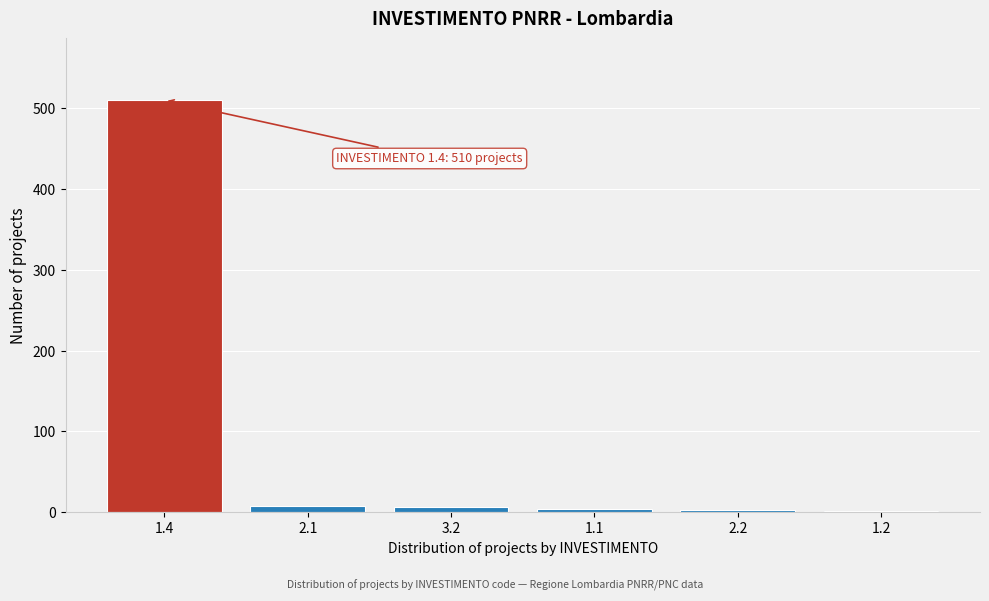

What is the maximum value shown in the chart?

510